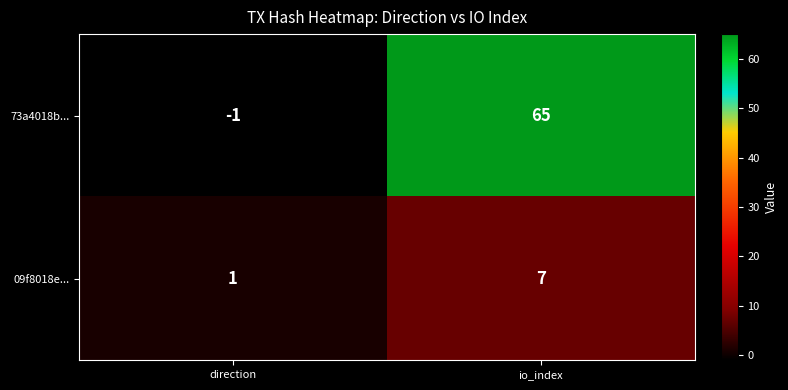

Reading left to right, transcribe all the data shown in this chart.

73a4018b...: -1	65
09f8018e...: 1	7